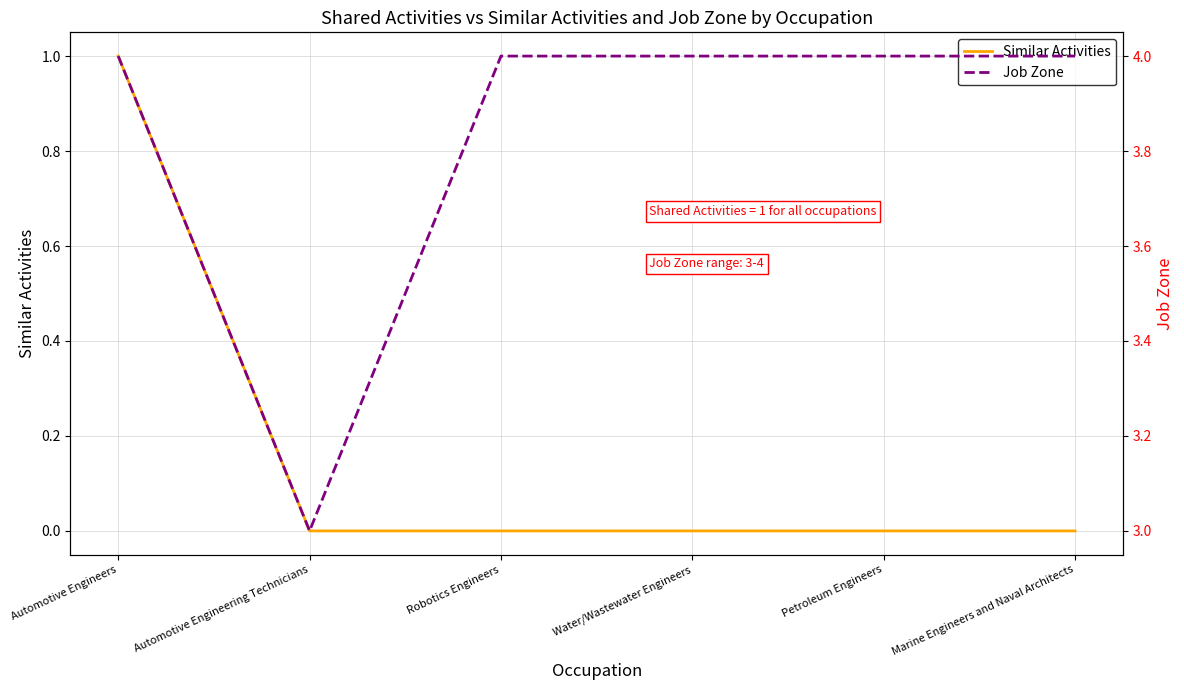

List the series in order of their overall mean, highest first.

Job Zone, Similar Activities